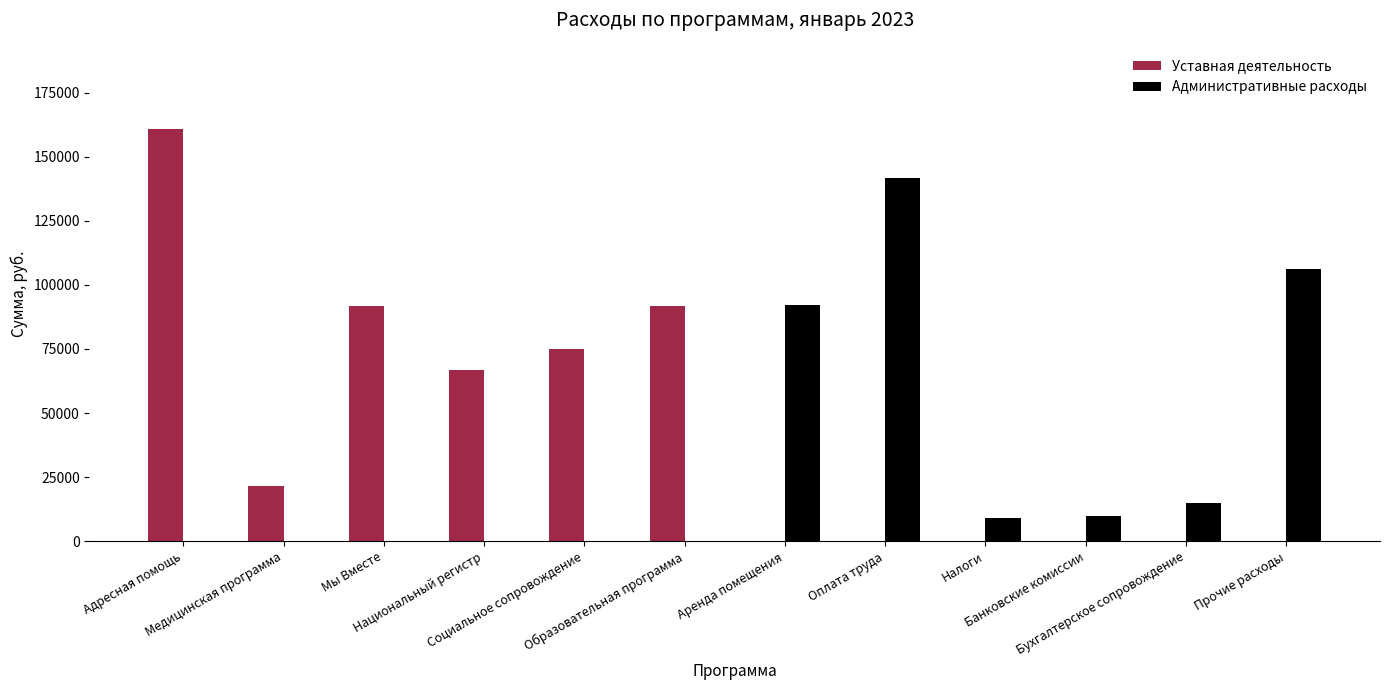

What are all the series names shown in the legend?

Уставная деятельность, Административные расходы